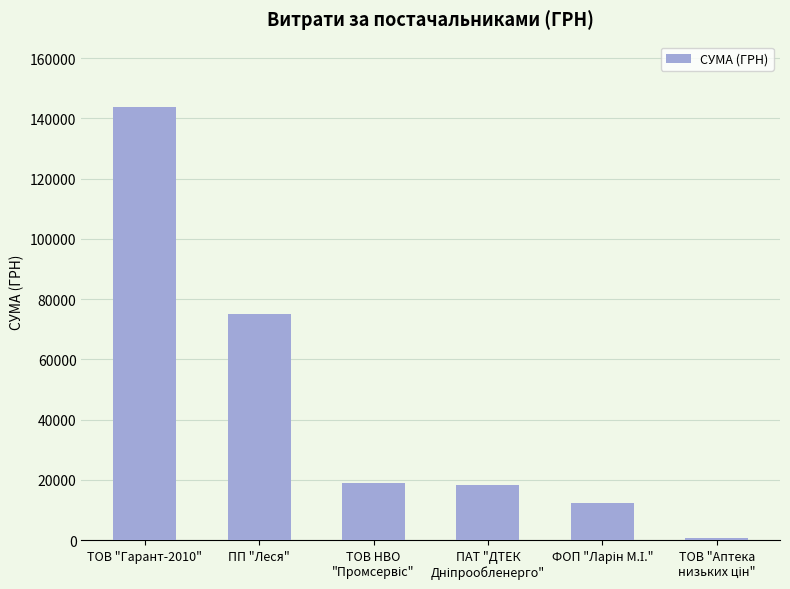

At which label is the value closest to 72314?

ПП "Леся"